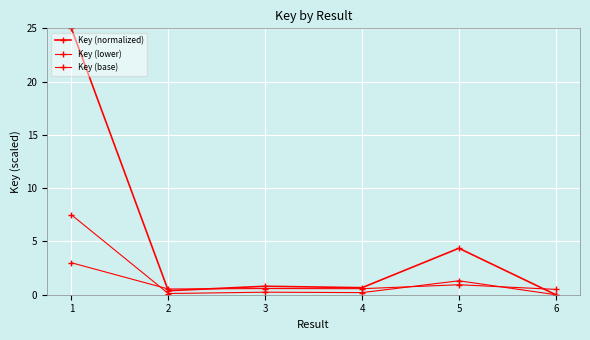

How many positive values does the Key (normalized) series have?

5